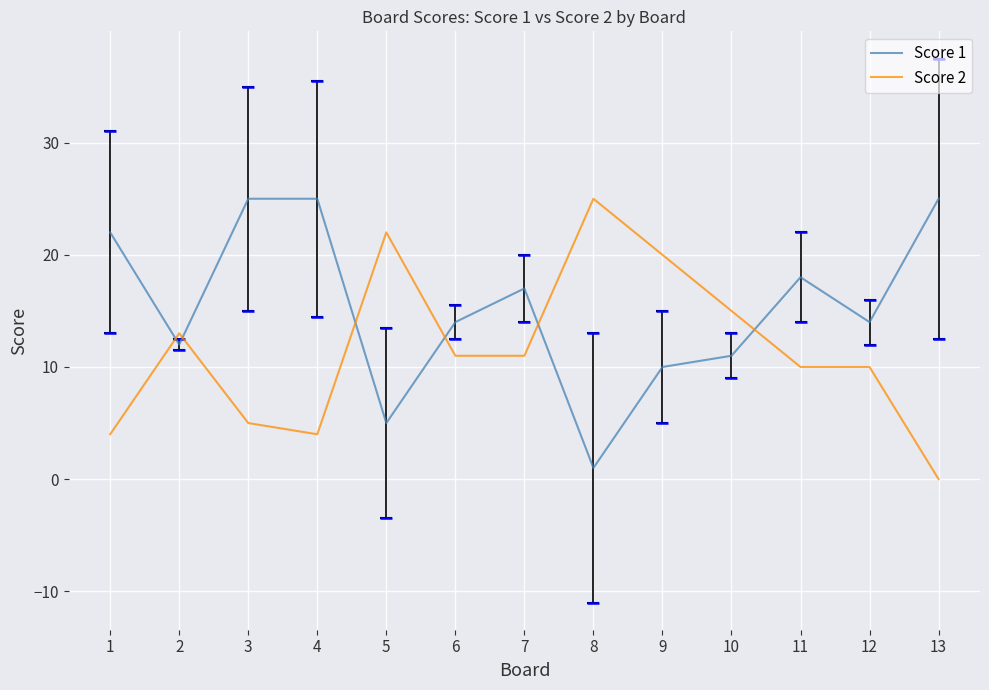

Reading left to right, transcribe all the data shown in this chart.

Score 1: 1=22	2=12	3=25	4=25	5=5	6=14	7=17	8=1	9=10	10=11	11=18	12=14	13=25
Score 2: 1=4	2=13	3=5	4=4	5=22	6=11	7=11	8=25	9=20	10=15	11=10	12=10	13=0